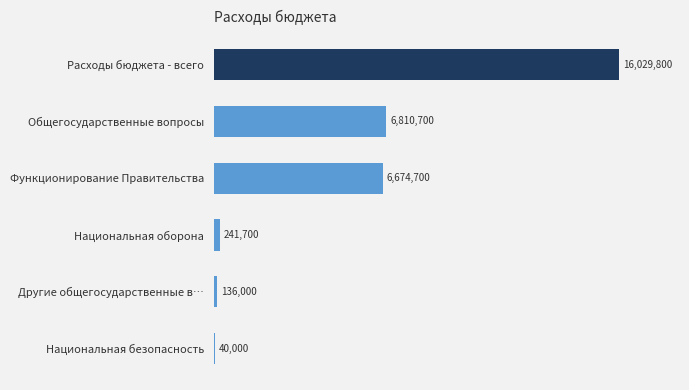

What is the greatest value displayed?

16029800